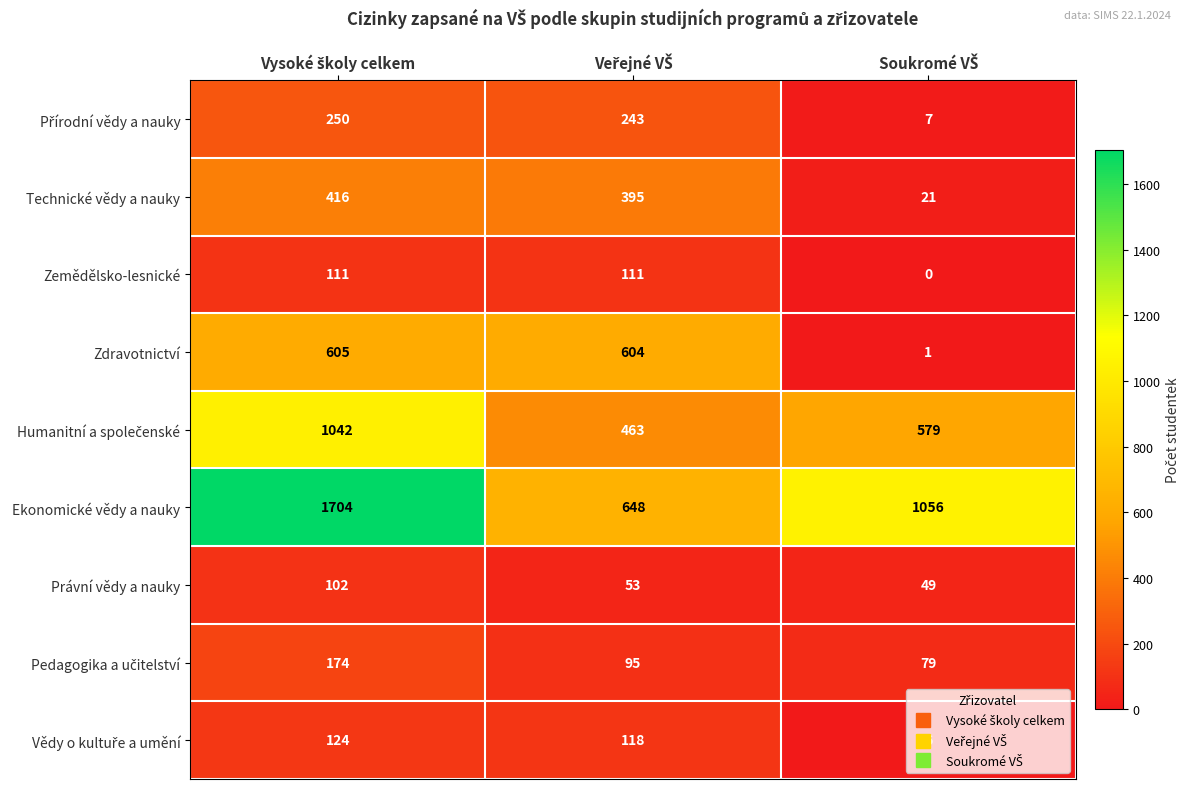

What is the average value of the Zdravotnictví series?

403